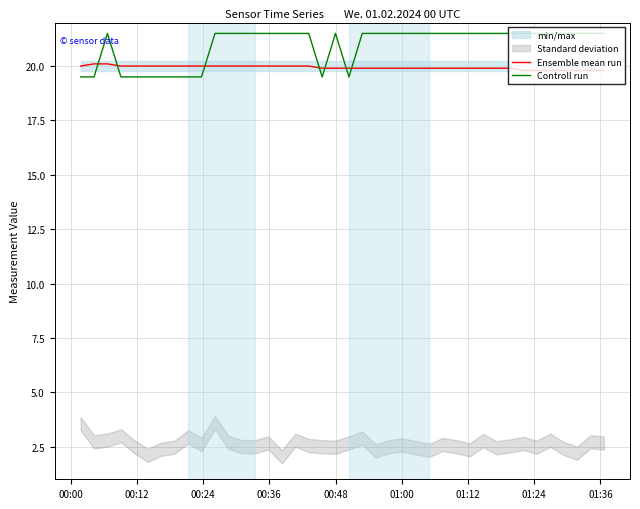

How many values in the Controll run series are below 21?

11